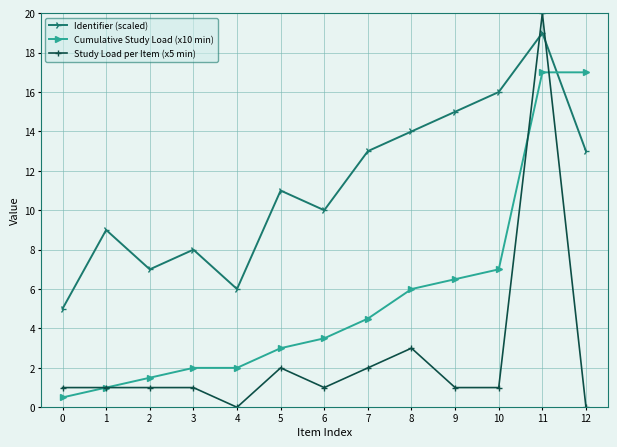

True or false: Identifier (scaled) has more than 2 interior local peaks.

True